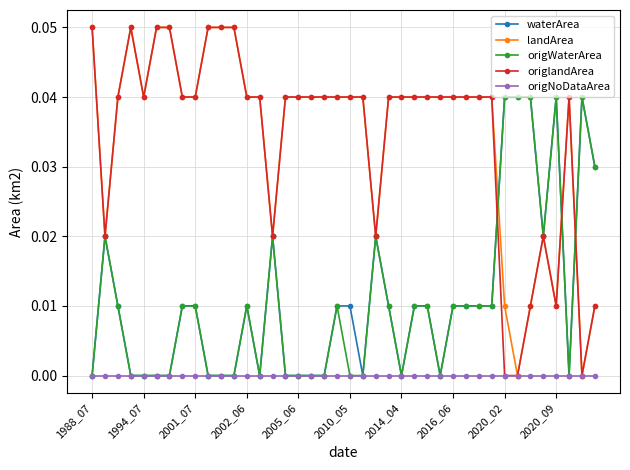

At how many categories does at least one series exceed 0?

40